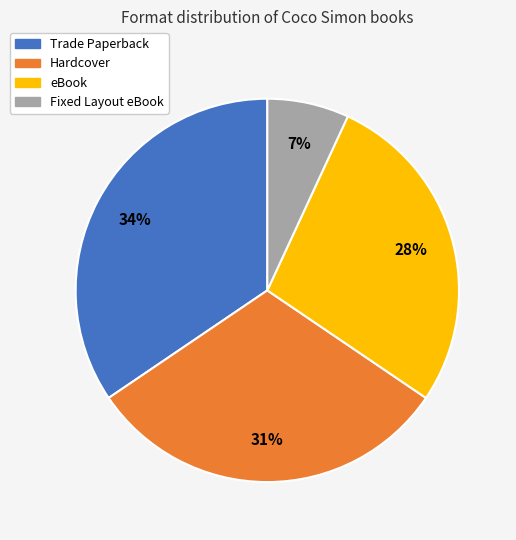

Count the number of slices in the pie.

4